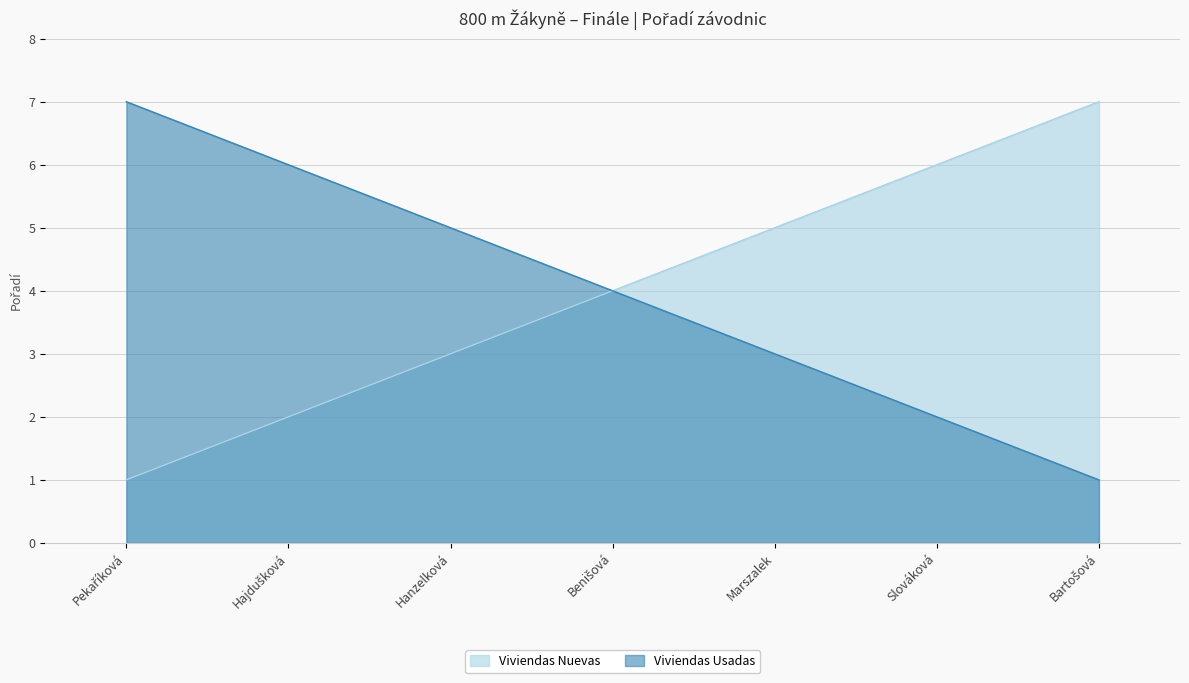

What is the smallest value displayed?

1